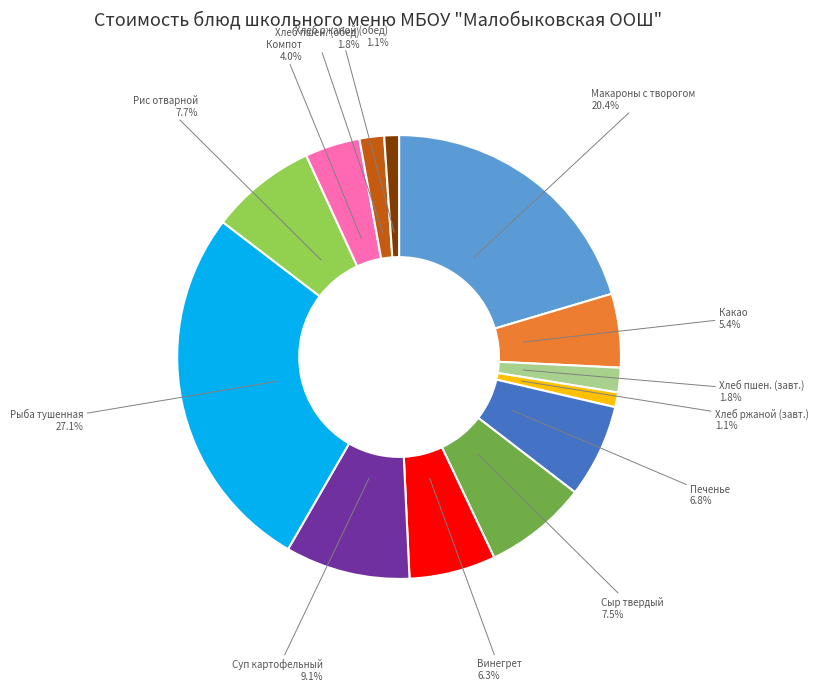

Which has a higher value, Хлеб пшен. (обед) or Рис отварной?

Рис отварной